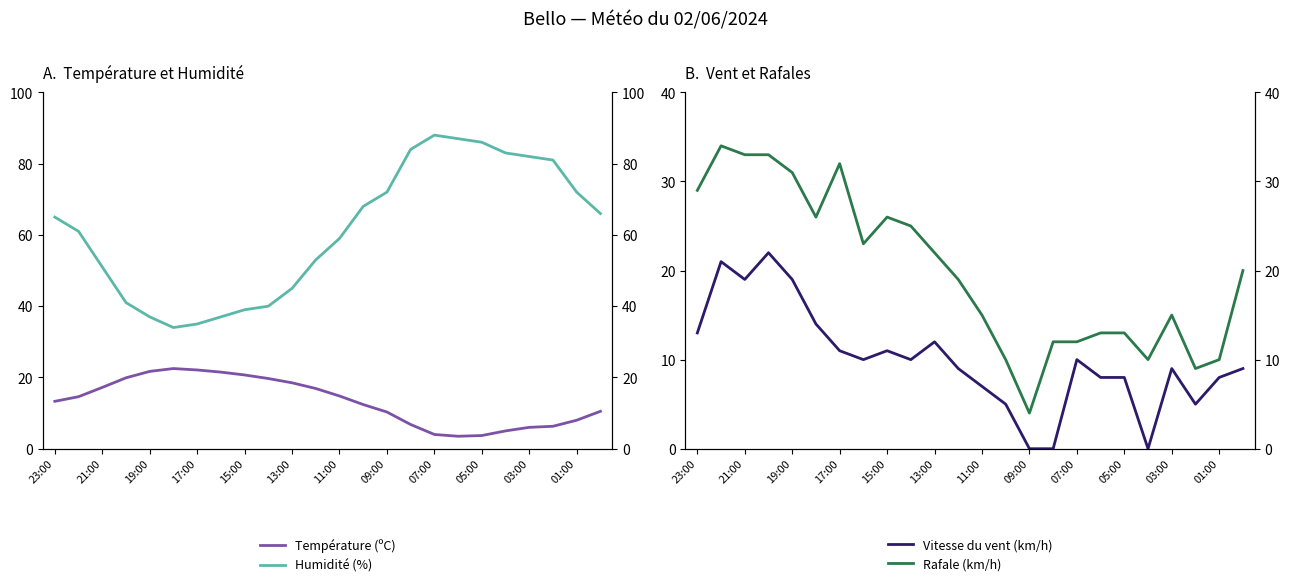

List the series in order of their peak value, lowest first.

Vitesse du vent (km/h), Température (ºC), Rafale (km/h), Humidité (%)